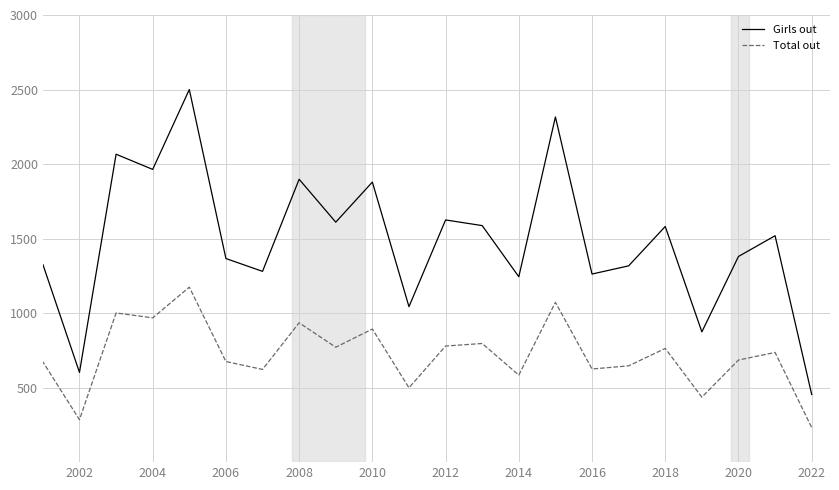

In Total out, how many points are higher than both neighbors (excluding endpoints)?

10